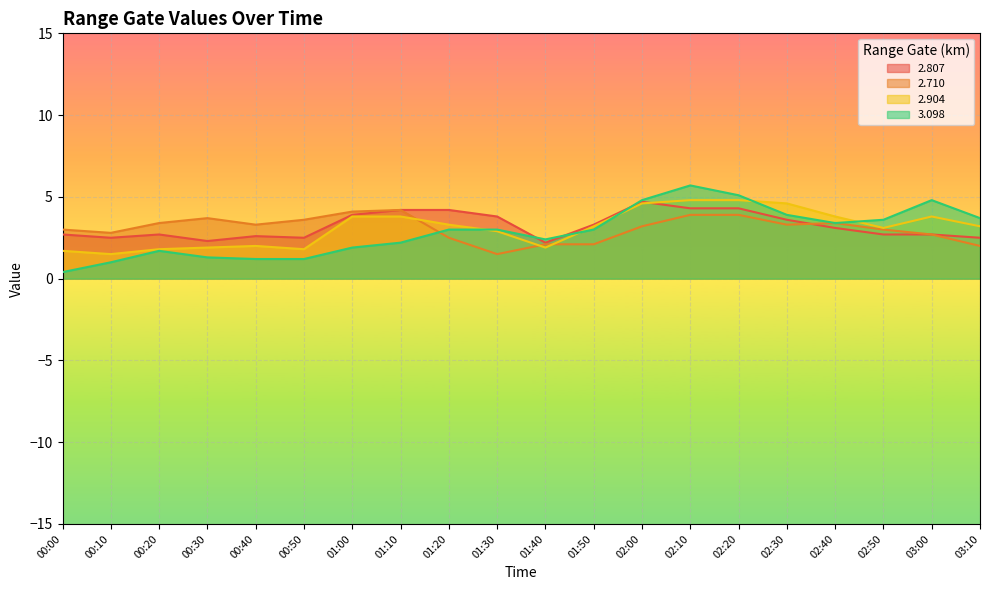

Reading right to left, transcribe all the data shown in this chart.

2.807: 2.5	2.7	2.7	3.1	3.6	4.3	4.3	4.7	3.3	2.2	3.8	4.2	4.2	3.9	2.5	2.6	2.3	2.7	2.5	2.7
2.710: 2.0	2.7	3.0	3.4	3.3	3.9	3.9	3.2	2.1	2.1	1.5	2.5	4.2	4.1	3.6	3.3	3.7	3.4	2.8	3.0
2.904: 3.2	3.8	3.1	3.8	4.6	4.8	4.8	4.6	3.2	1.9	2.9	3.3	3.8	3.8	1.8	2.0	1.9	1.8	1.5	1.7
3.098: 3.7	4.8	3.6	3.4	3.9	5.1	5.7	4.8	3.0	2.4	3.0	3.0	2.2	1.9	1.2	1.2	1.3	1.7	1.0	0.4